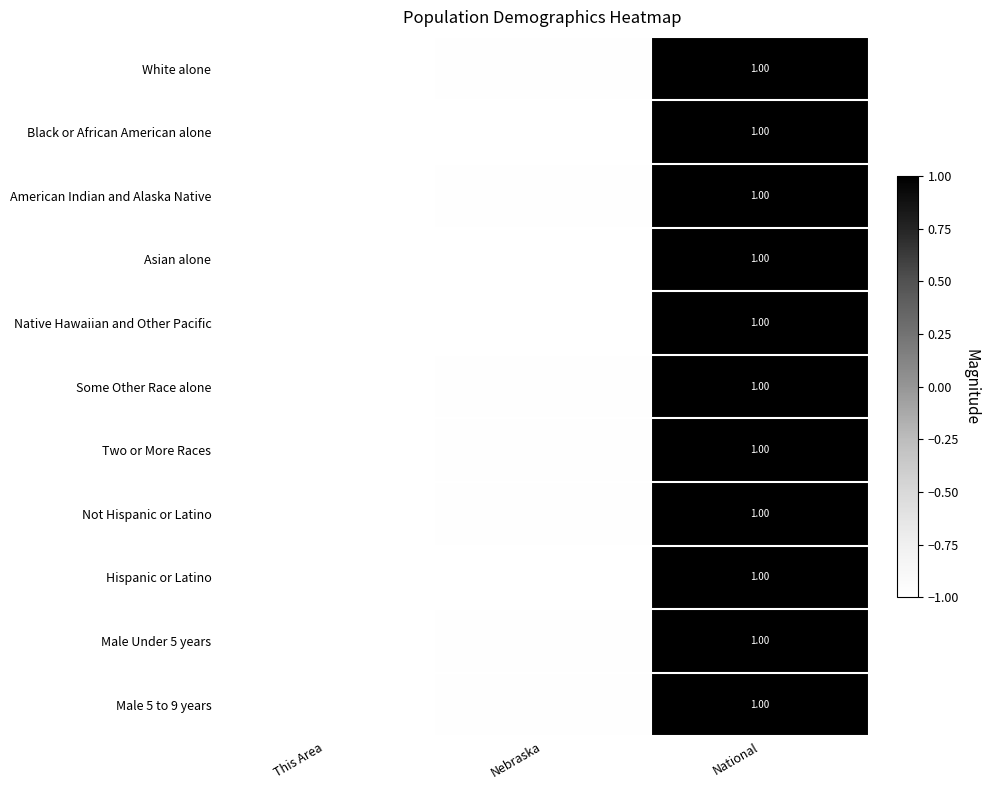

How many values in the Male 5 to 9 years series exceed 0?

1